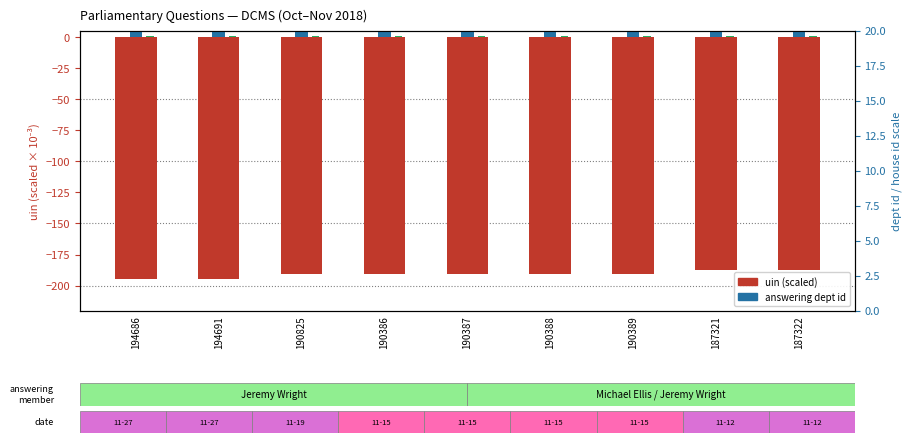

Reading right to left, what are all the values shown in this chart?

uin (scaled ×10⁻³): -187.3	-187.3	-190.4	-190.4	-190.4	-190.4	-190.8	-194.7	-194.7
answering dept id: 15.0	15.0	15.0	15.0	15.0	15.0	15.0	15.0	15.0
house id: 0.8	0.8	0.8	0.8	0.8	0.8	0.8	0.8	0.8